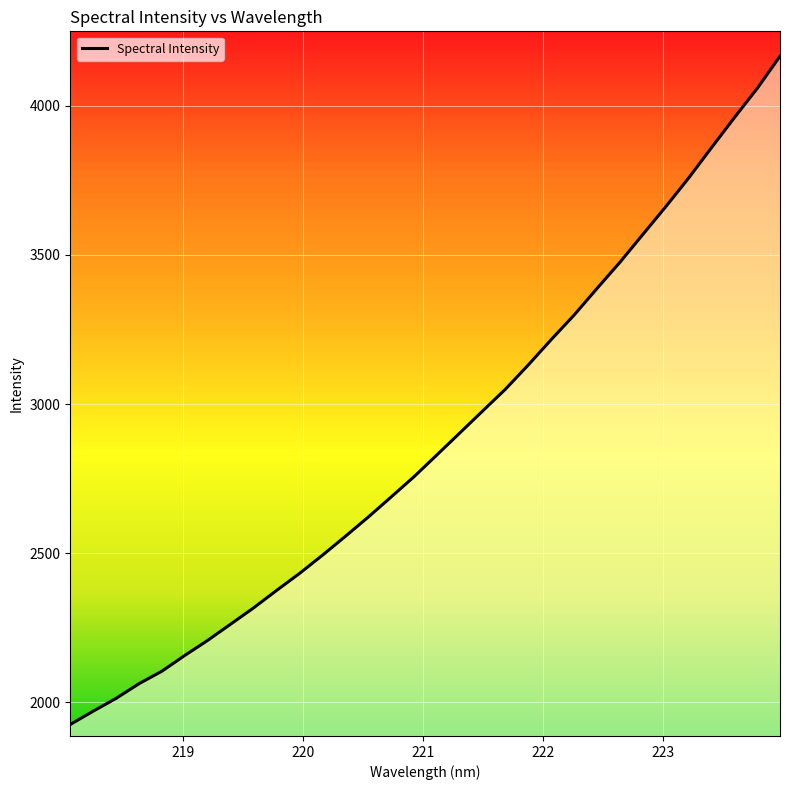

What is the greatest value displayed?

4166.3